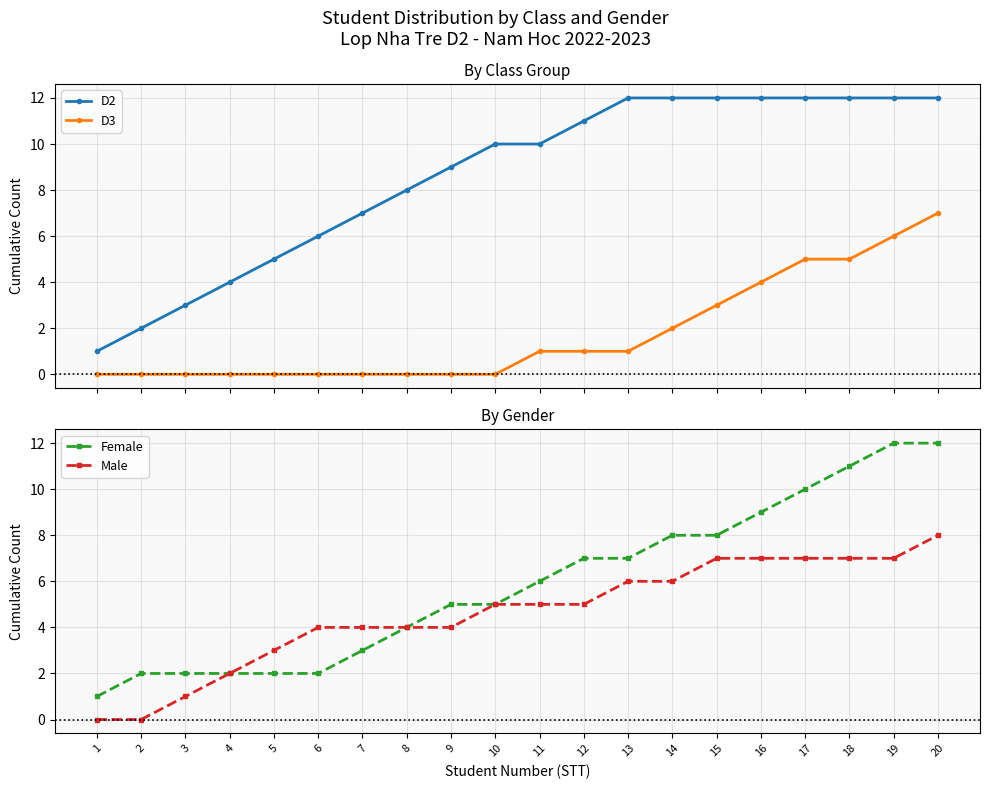

Reading right to left, list all the values displayed in this chart.

D2: 12	12	12	12	12	12	12	12	11	10	10	9	8	7	6	5	4	3	2	1
D3: 7	6	5	5	4	3	2	1	1	1	0	0	0	0	0	0	0	0	0	0
Female: 12	12	11	10	9	8	8	7	7	6	5	5	4	3	2	2	2	2	2	1
Male: 8	7	7	7	7	7	6	6	5	5	5	4	4	4	4	3	2	1	0	0